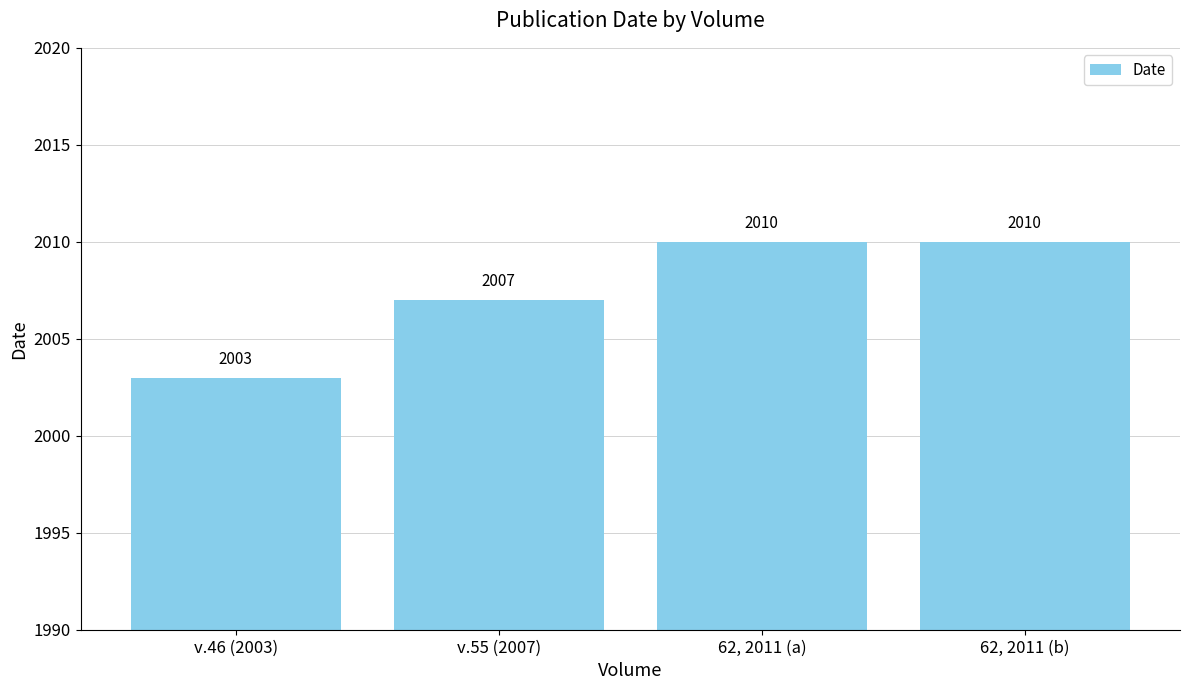

What is the change in value from v.46 (2003) to 62, 2011 (b)?

+7